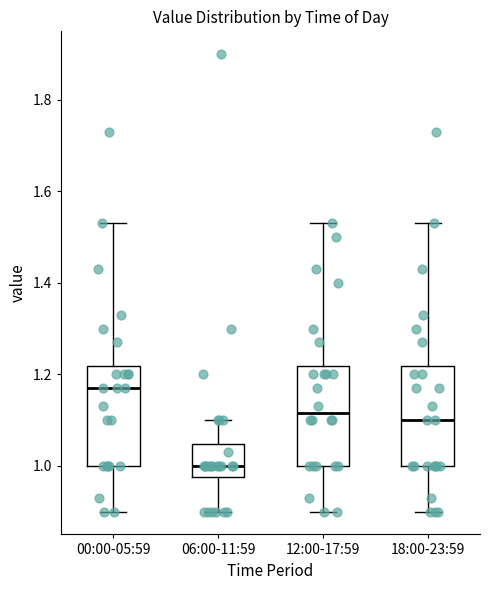

Reading left to right, transcribe this box plot: for each box, give where its median line is, the range the box spans, and where its two whiskers end, as read against the y-axis. The values are not printed on the chart, so give them approximately, as read against the axis.

00:00-05:59: median 1.18, box 1.00 to 1.22, whiskers 0.90 to 1.54
06:00-11:59: median 1.00, box 0.98 to 1.04, whiskers 0.90 to 1.10
12:00-17:59: median 1.12, box 1.00 to 1.22, whiskers 0.90 to 1.54
18:00-23:59: median 1.10, box 1.00 to 1.22, whiskers 0.90 to 1.54